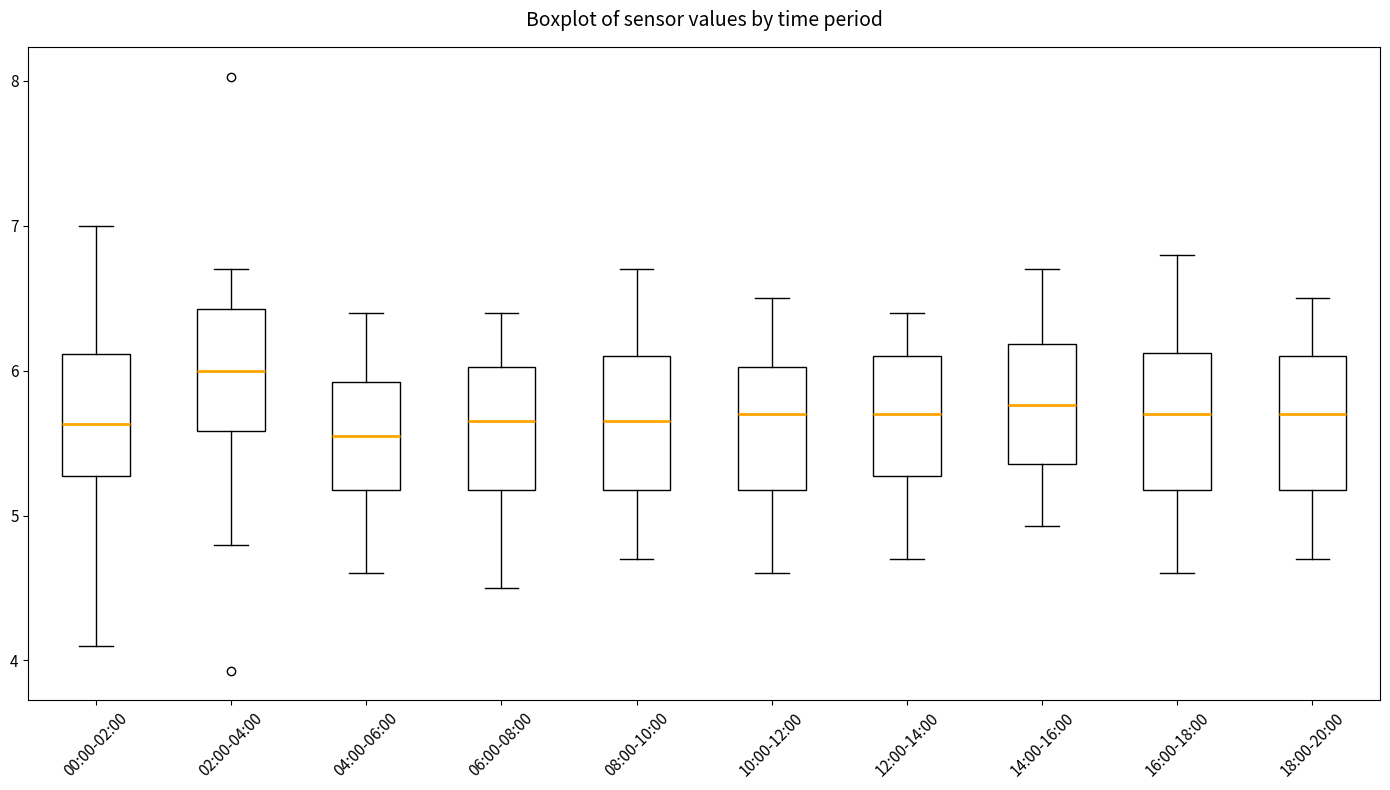

Which box has the highest median line?

02:00-04:00